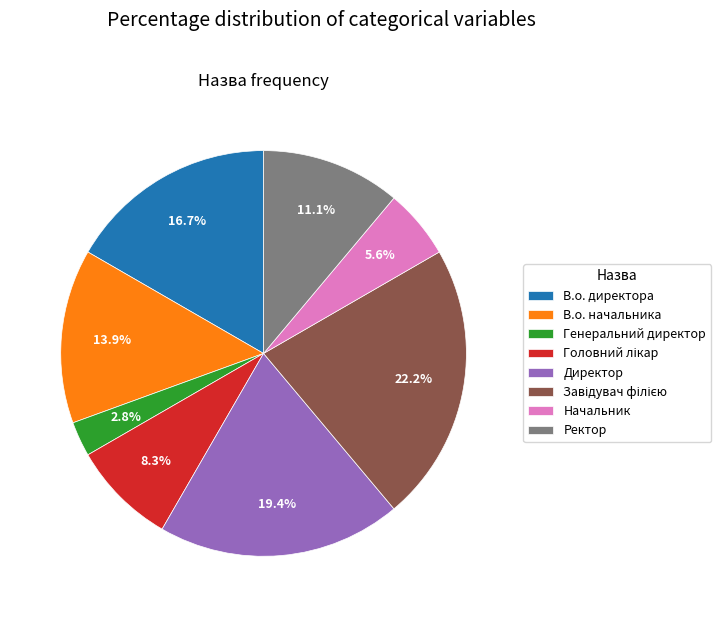

What is the smallest slice in the pie chart?

Генеральний директор